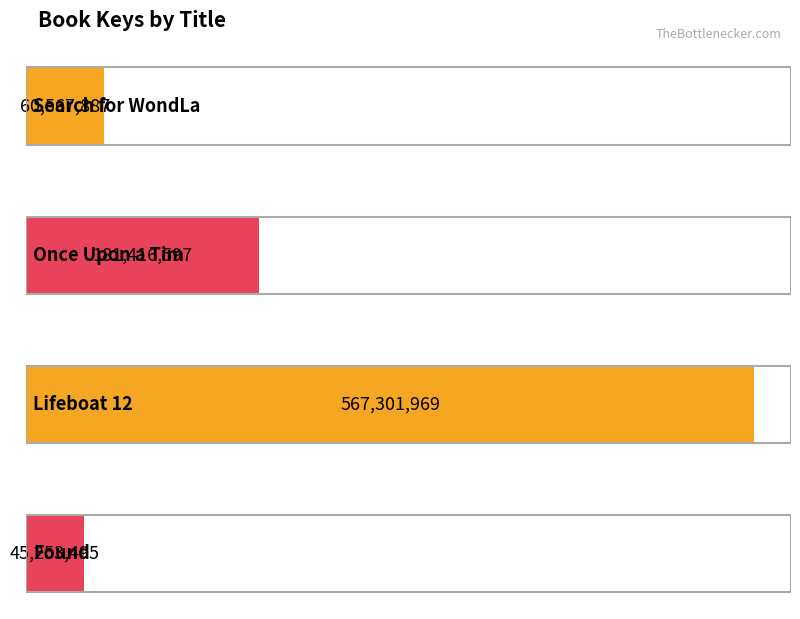

What value does the data have at Found, to the nearest 100?

45253500